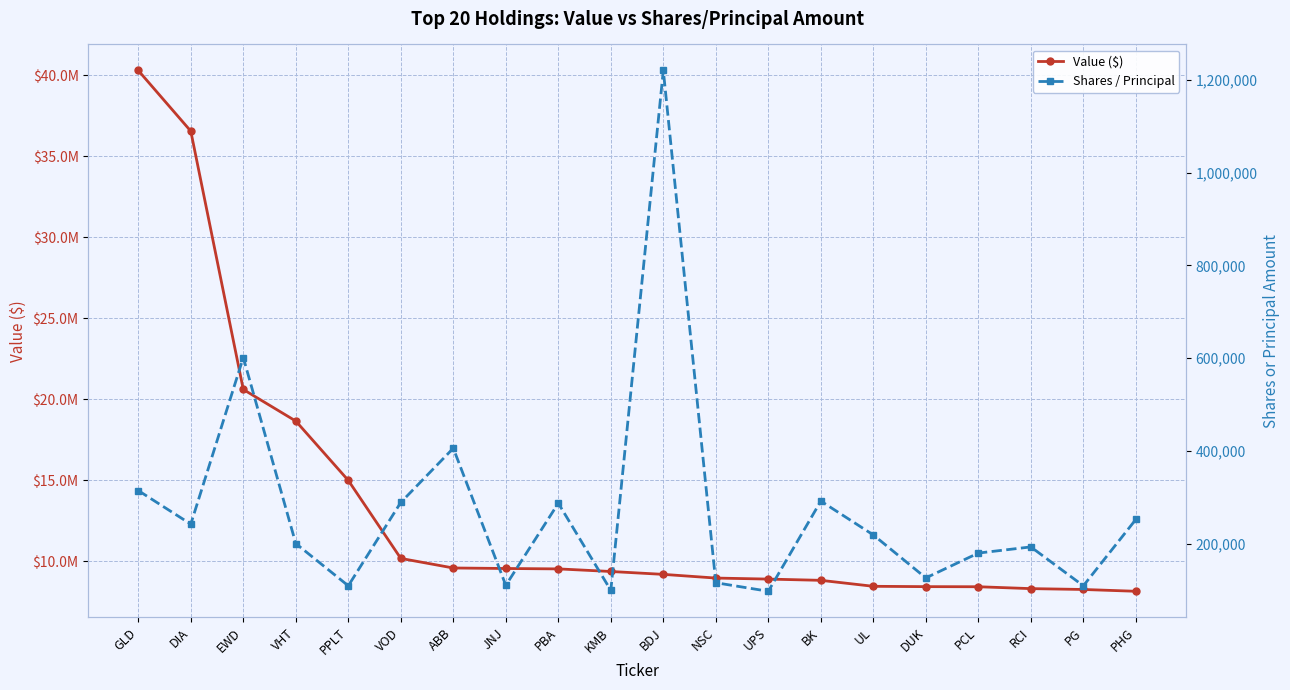

What is the difference between the highest and lowest values at ABB?

9163359